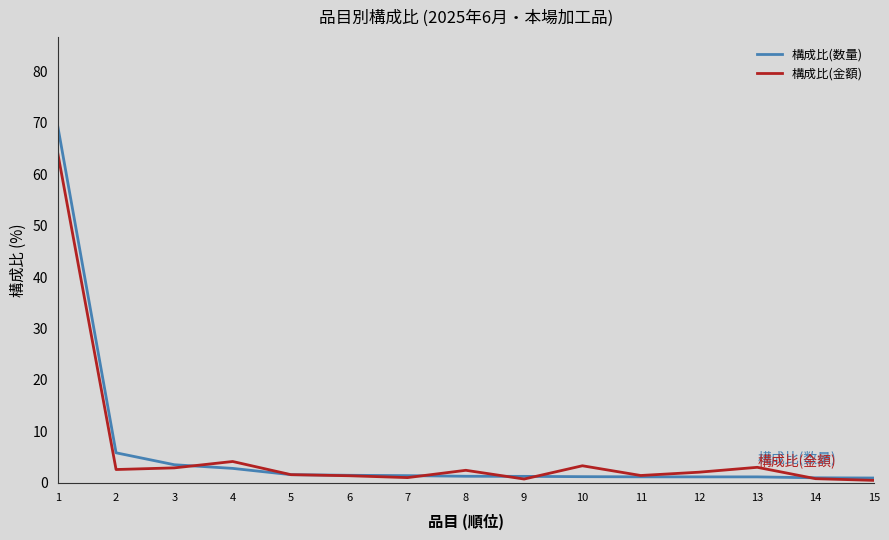

The 構成比(金額) series shows 2.6 at 2. True or false?

True